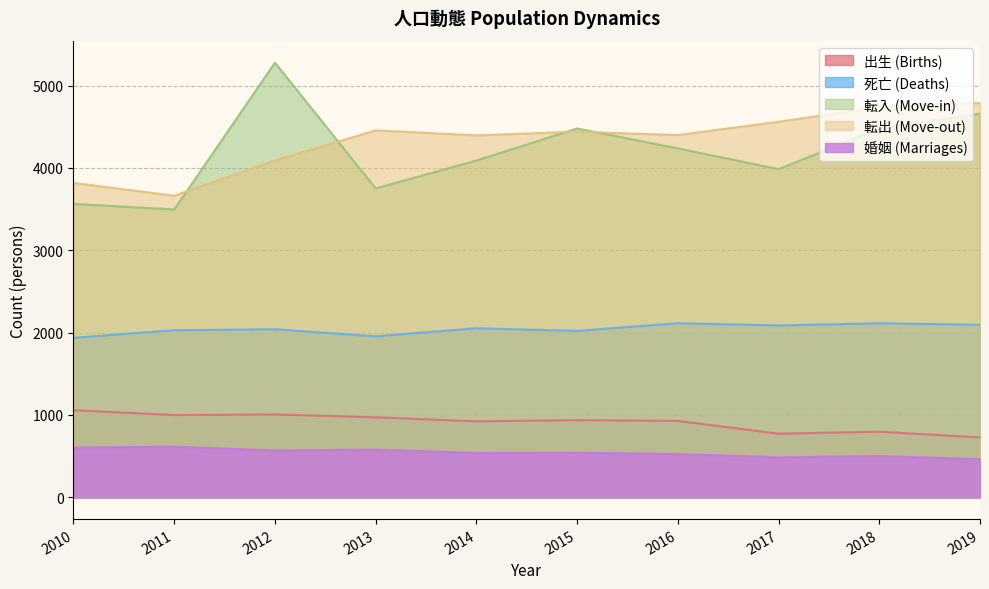

In 転入 (Move-in), how many points are lower than both neighbors (excluding endpoints)?

3